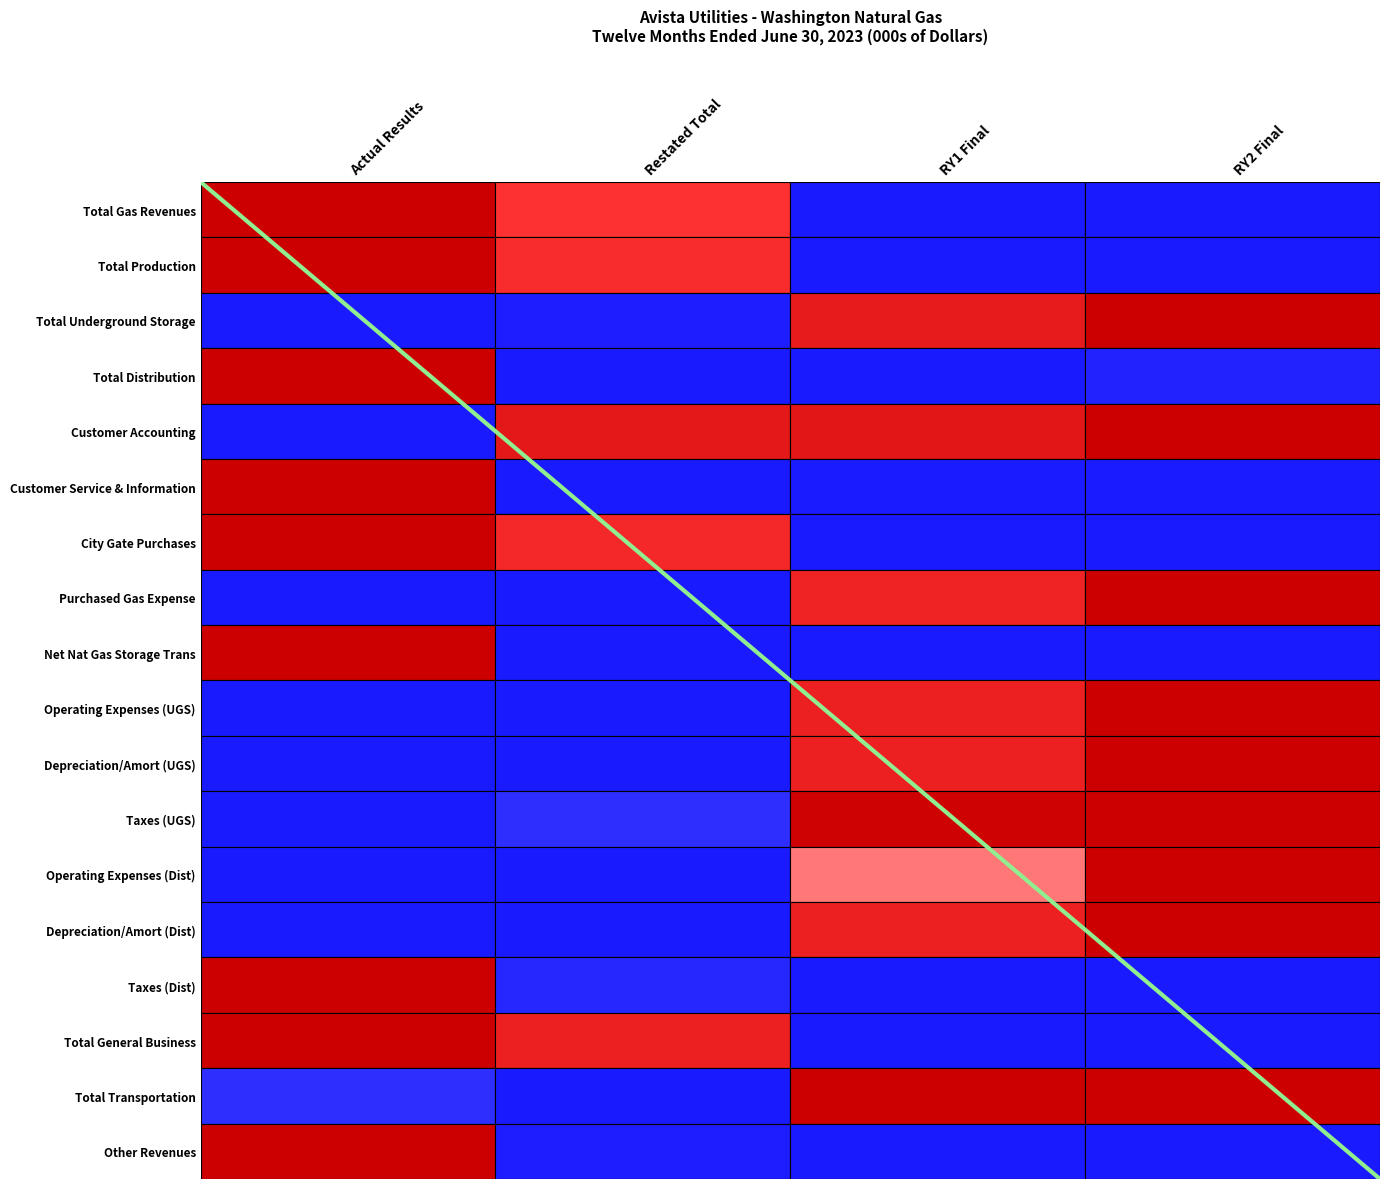

What is the difference between the maximum and minimum values?

18